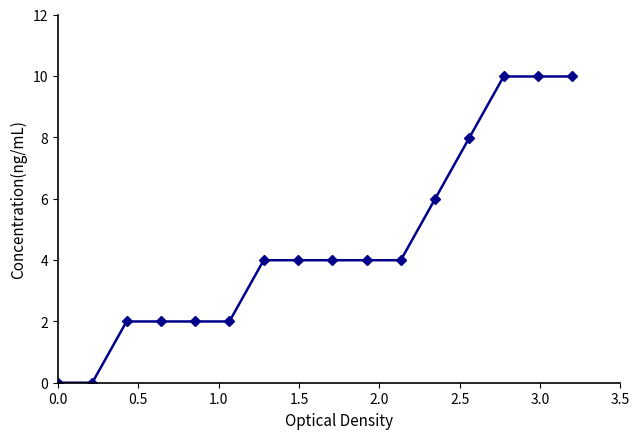

What is the maximum value shown in the chart?

10.0